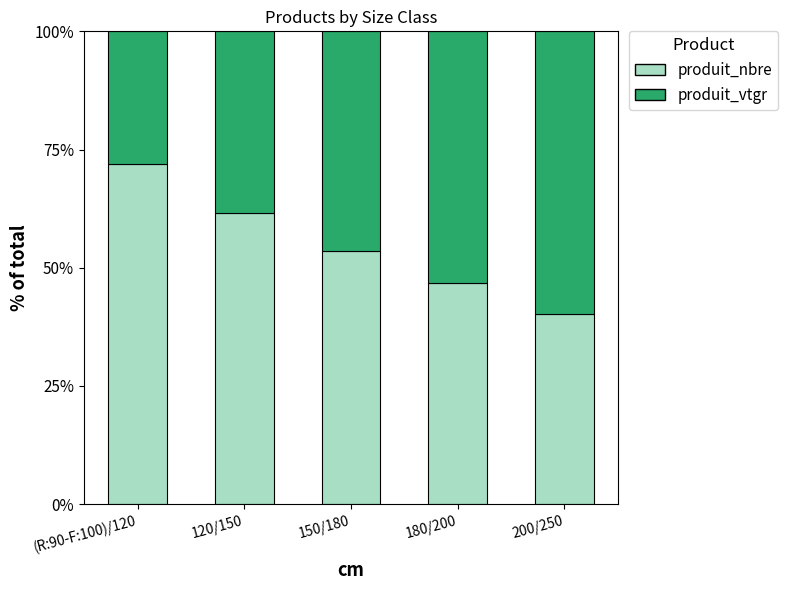

Which category has the lowest value in the produit_nbre series?

200/250